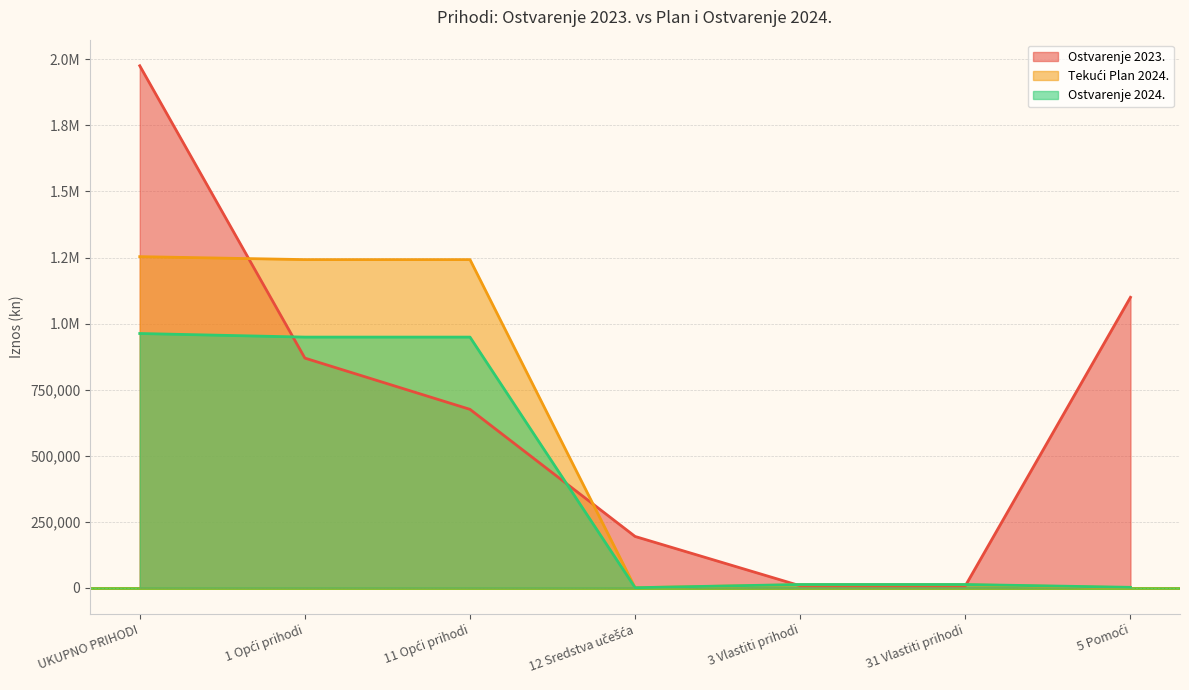

Reading left to right, transcribe all the data shown in this chart.

Ostvarenje 2023.: 1975878.4	869205.3	675191.5	194013.8	7261.4	7261.4	1099411.7
Tekući Plan 2024.: 1253274.0	1242074.0	1242074.0	0.0	11200.0	11200.0	0.0
Ostvarenje 2024.: 962324.9	948702.6	948702.6	0.0	12147.9	12147.9	1474.4